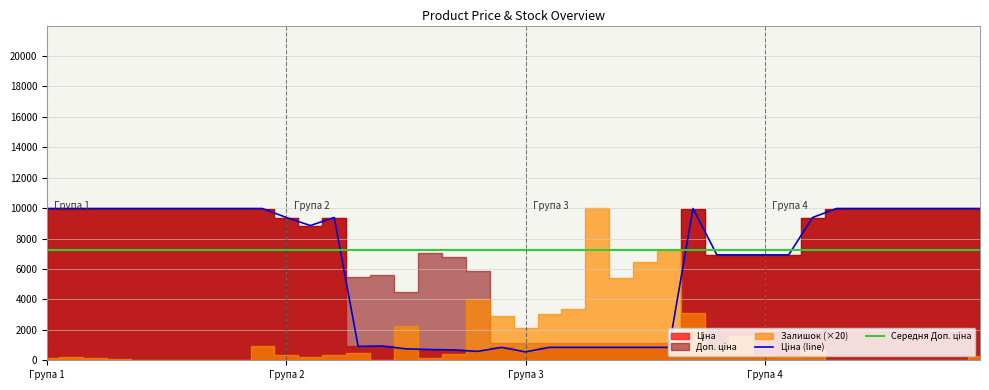

Is the value of Середня Доп. ціна at 16 greater than the value of Ціна (line) at 24?

Yes